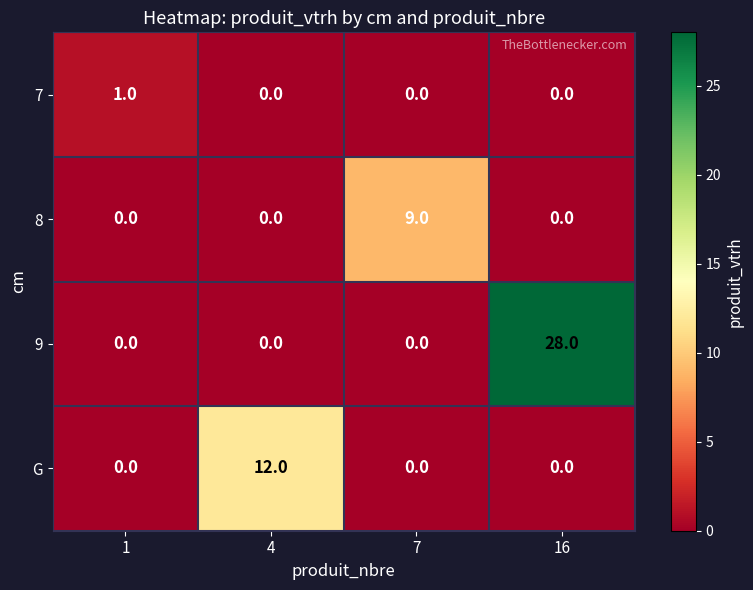

Between 1 and 16, which series saw the biggest shift?

9